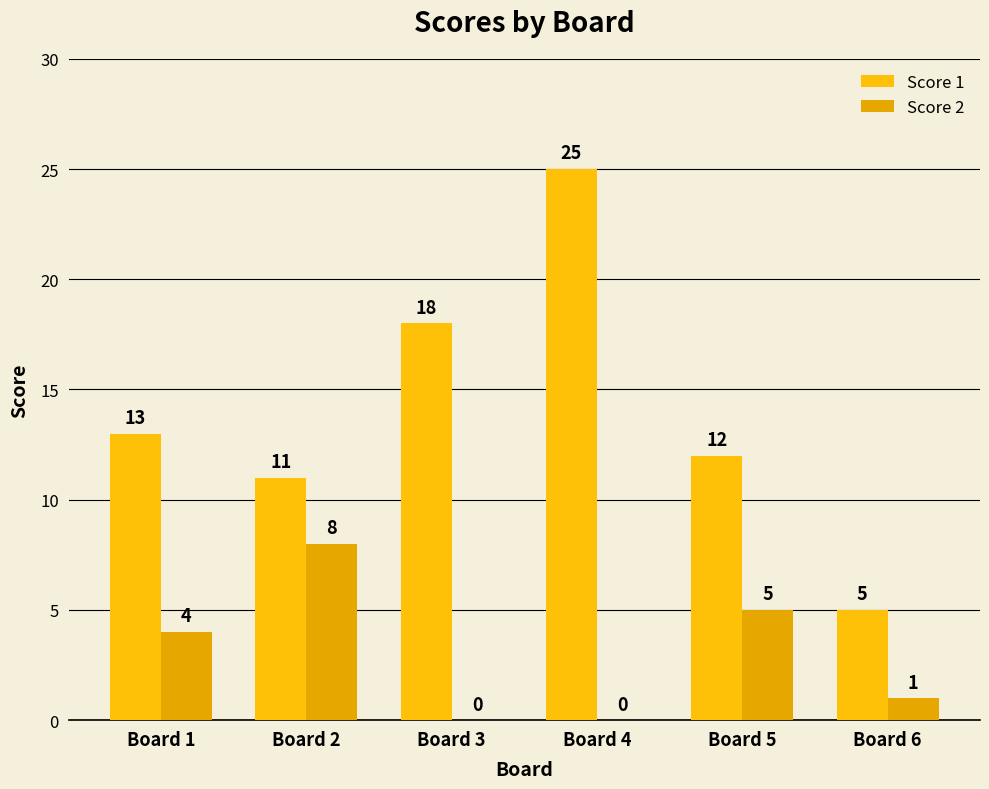

How many groups of bars are there?

6